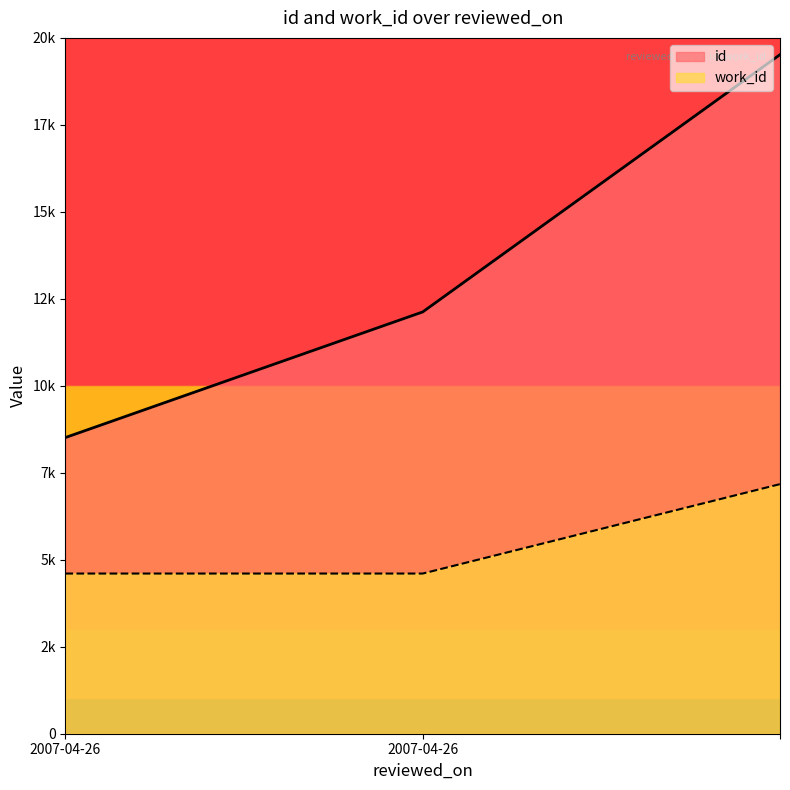

Is the value of id at  greater than the value of work_id at 2007-04-26?

Yes